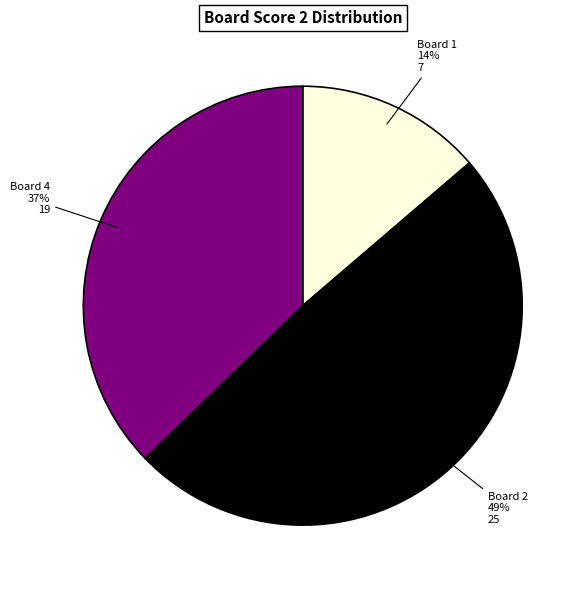

Which slice is the smallest?

Board 1